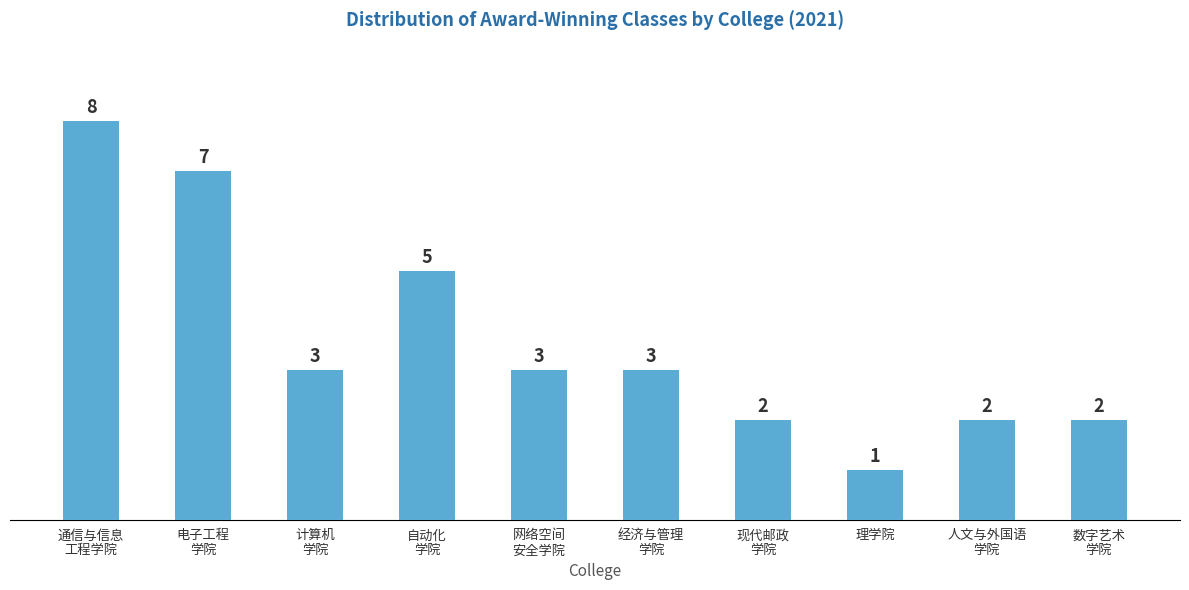

Reading right to left, transcribe all the data shown in this chart.

2	2	1	2	3	3	5	3	7	8